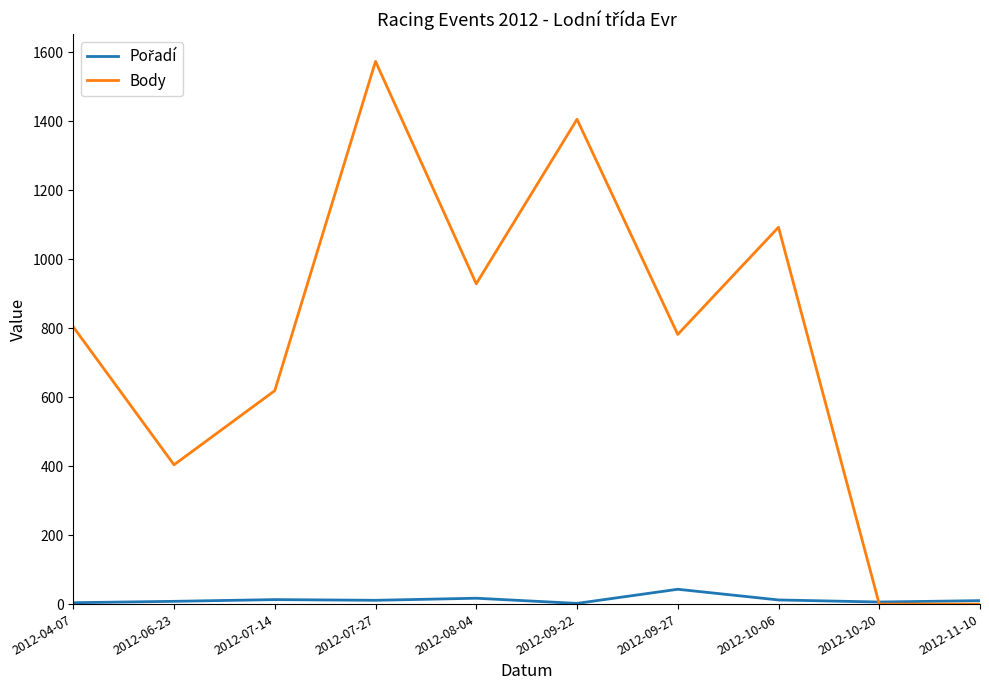

What is the difference between the maximum and minimum values in the Body series?

1574